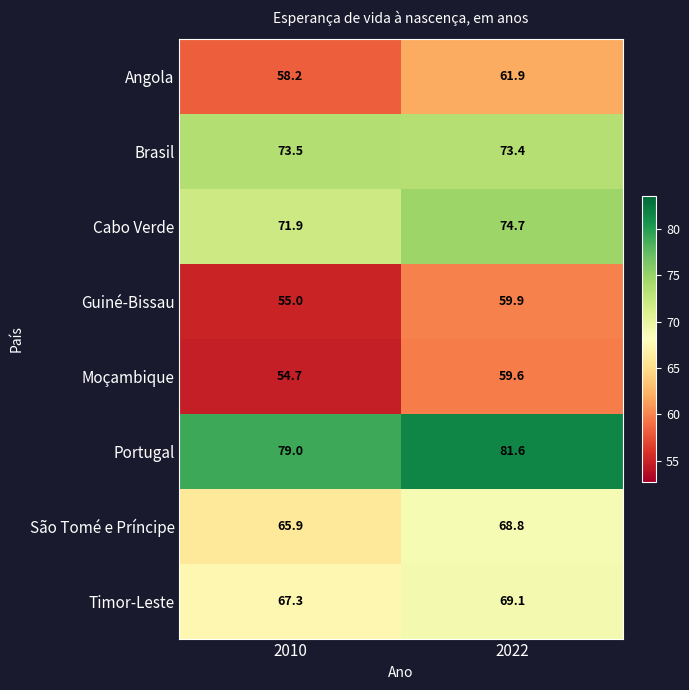

At which category is the sum across all series the highest?

2022